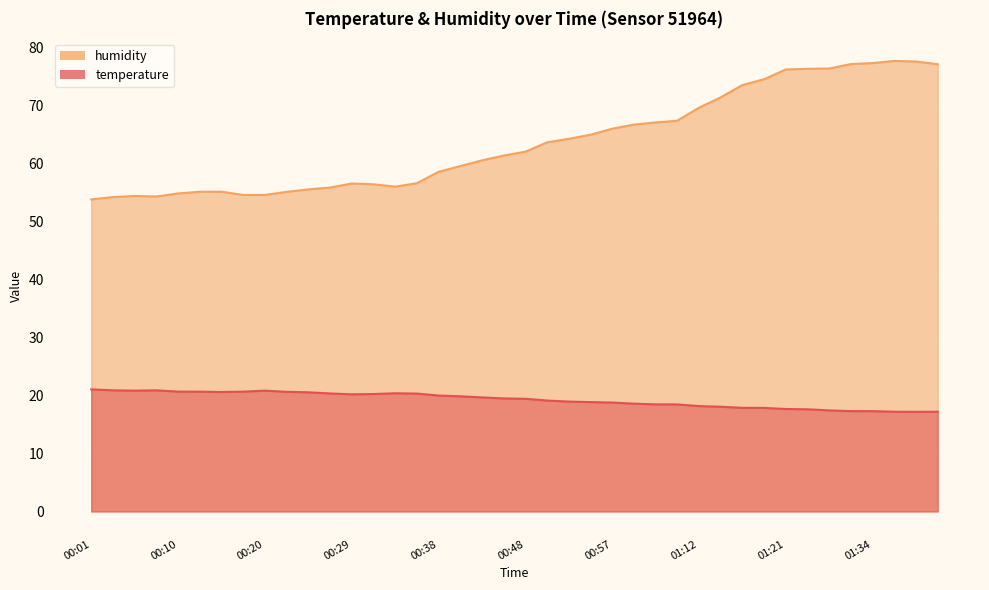

What is the sum of all temperature values?

770.3